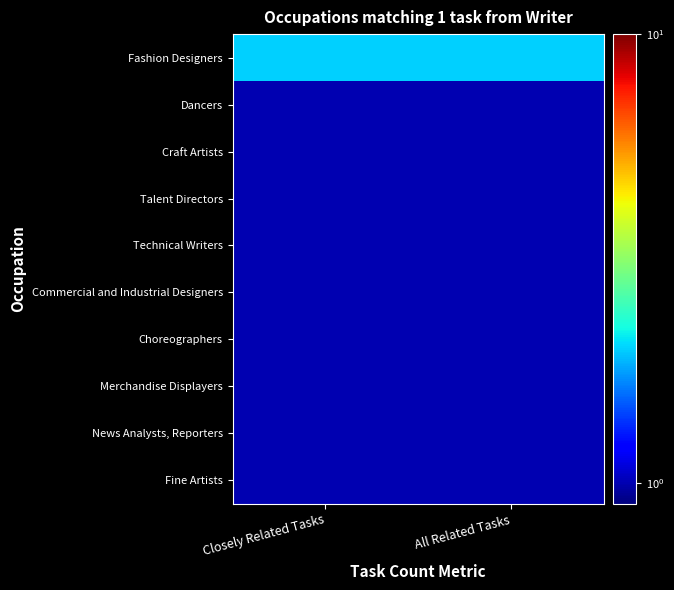

Reading left to right, what are all the values shown in this chart?

Fashion Designers: Closely Related Tasks=2	All Related Tasks=2
Dancers: Closely Related Tasks=1	All Related Tasks=1
Craft Artists: Closely Related Tasks=1	All Related Tasks=1
Talent Directors: Closely Related Tasks=1	All Related Tasks=1
Technical Writers: Closely Related Tasks=1	All Related Tasks=1
Commercial and Industrial Designers: Closely Related Tasks=1	All Related Tasks=1
Choreographers: Closely Related Tasks=1	All Related Tasks=1
Merchandise Displayers: Closely Related Tasks=1	All Related Tasks=1
News Analysts, Reporters: Closely Related Tasks=1	All Related Tasks=1
Fine Artists: Closely Related Tasks=1	All Related Tasks=1